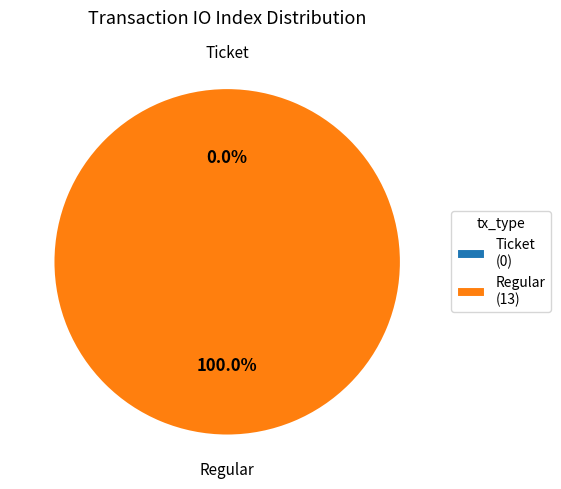

What is the change in value from Ticket to Regular?

+13